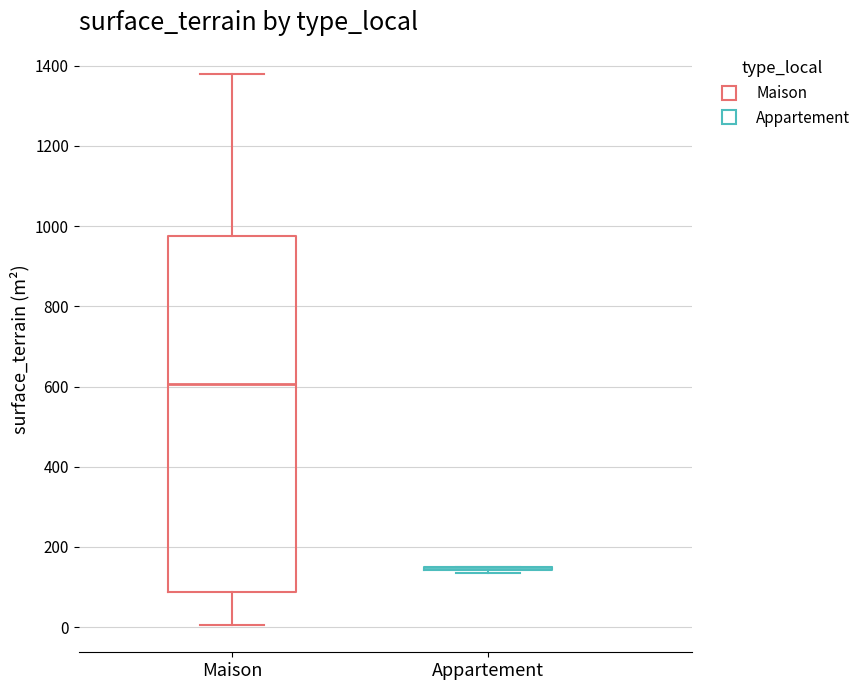

Which box is the tallest, from its lower edge to its upper edge?

Maison